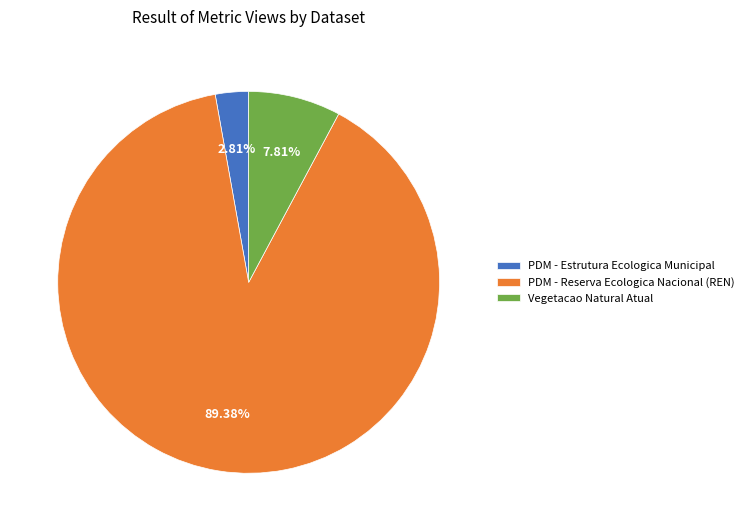

To the nearest percent, what is the combined percentage of PDM - Estrutura Ecologica Municipal and Vegetacao Natural Atual?

11%